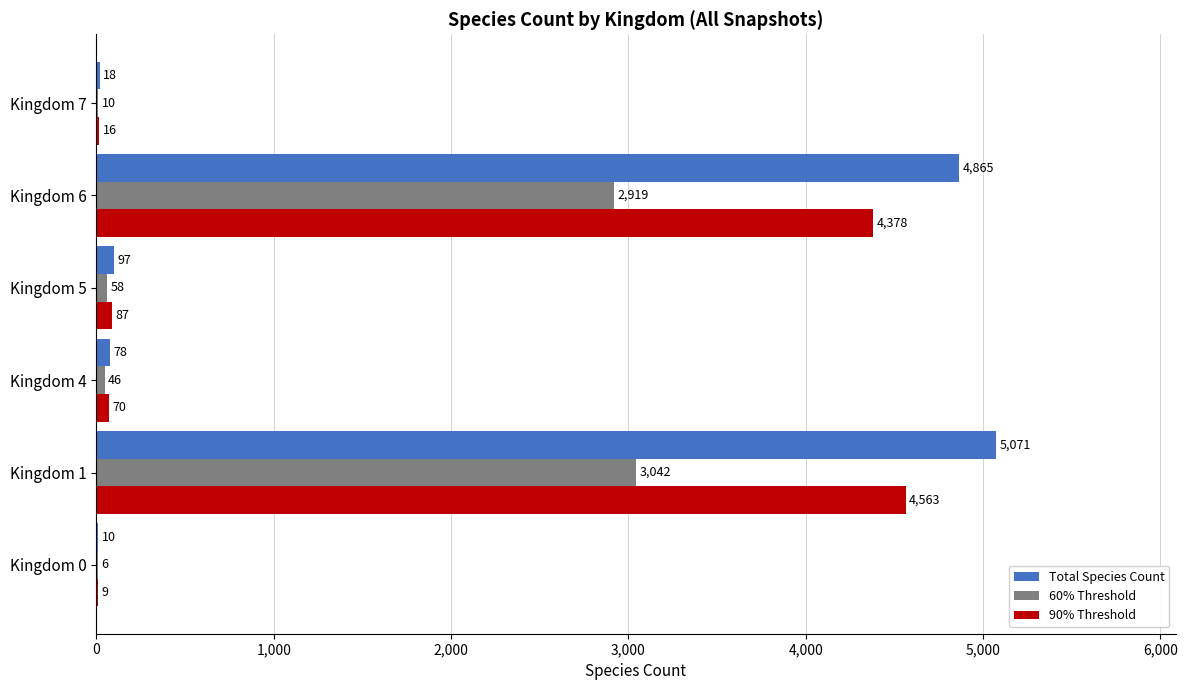

At which label is 60% Threshold closest to 1524?

Kingdom 6